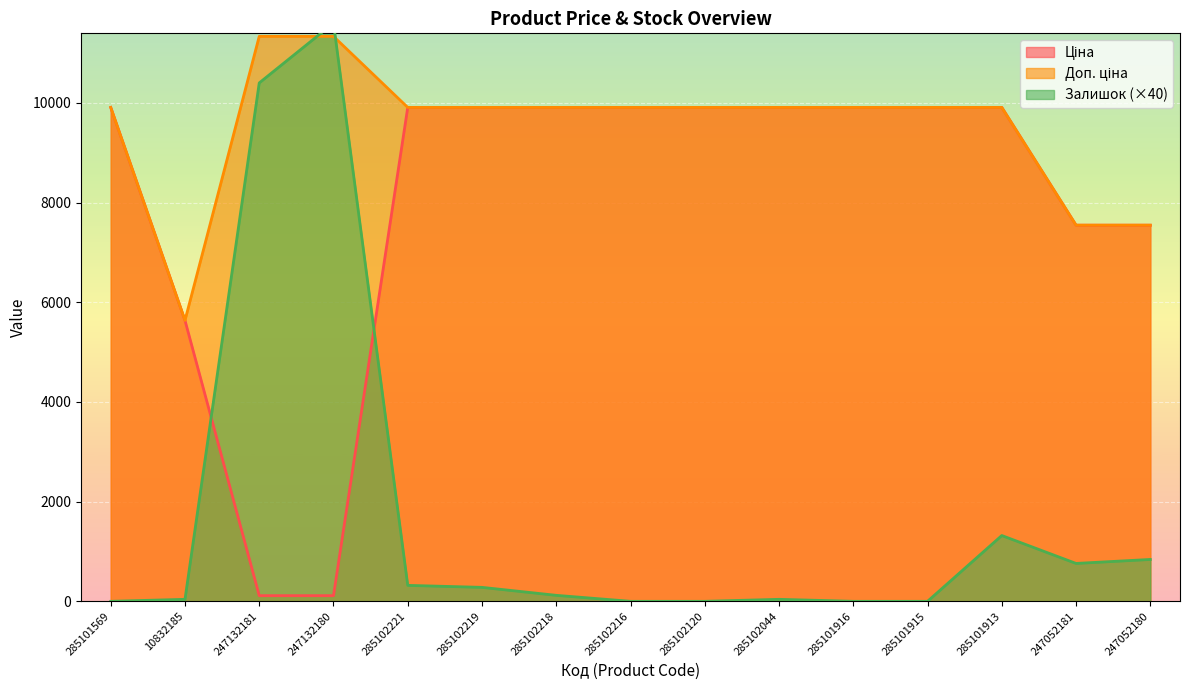

Rank the series at 247132180 from lowest to highest value.

Ціна, Доп. ціна, Залишок